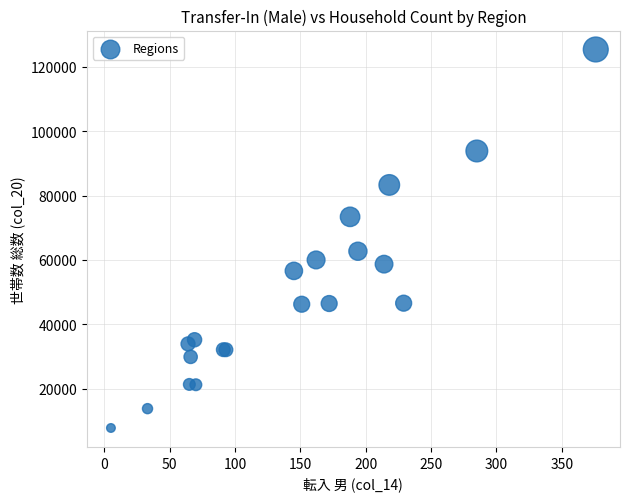

What Y value in the scatter plot is closest to 66577?

62692